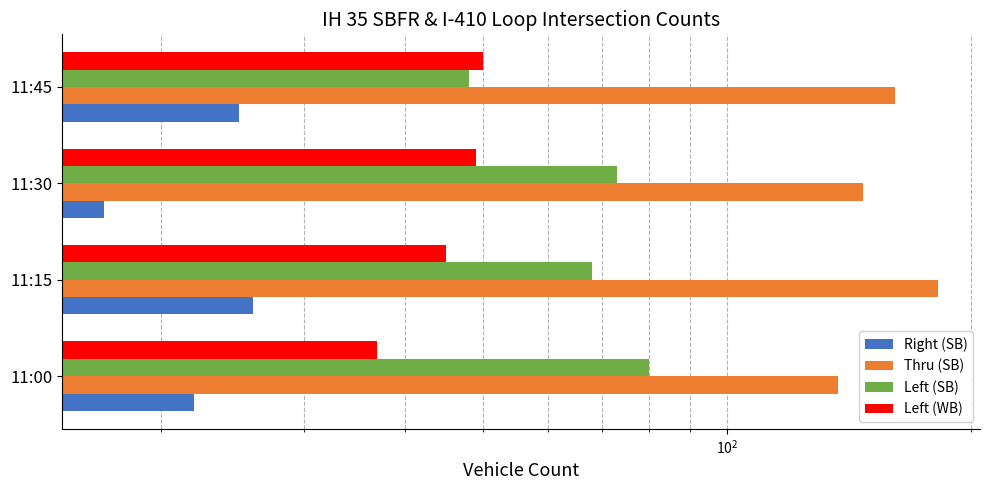

What is the value of the Left (SB) bar at the 1st from the left?

80